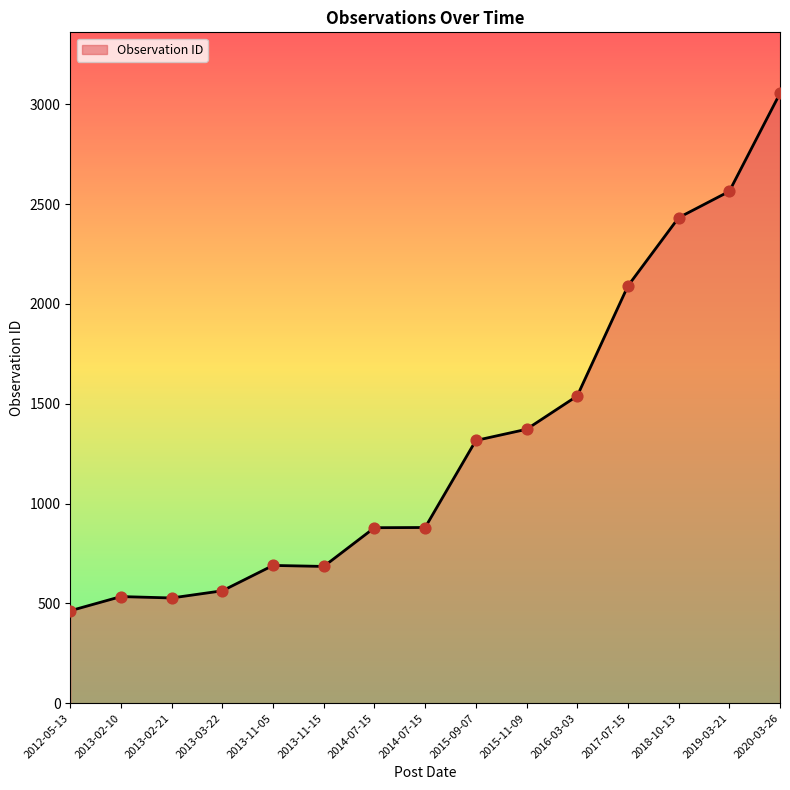

What is the change in value from 2014-07-15 to 2015-11-09?

+493